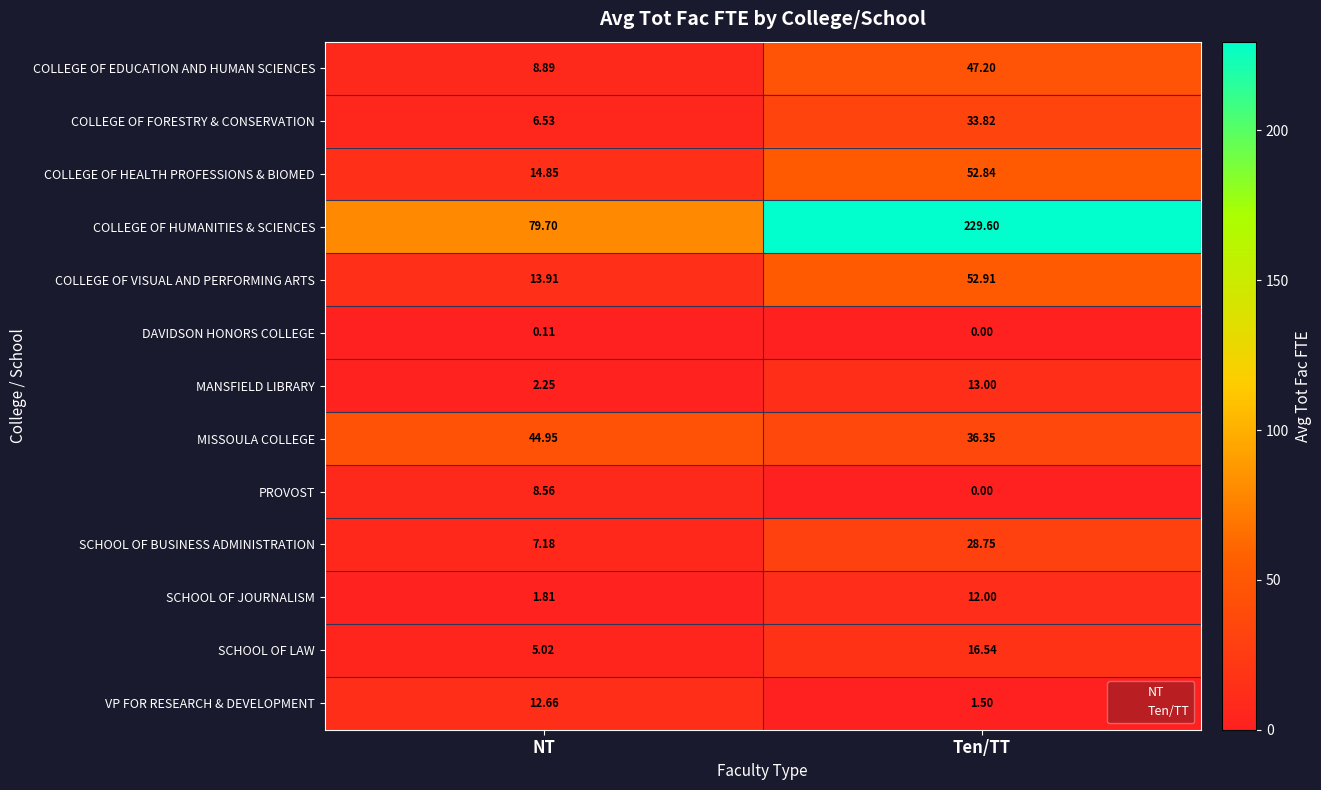

How many categories are shown in the chart?

2